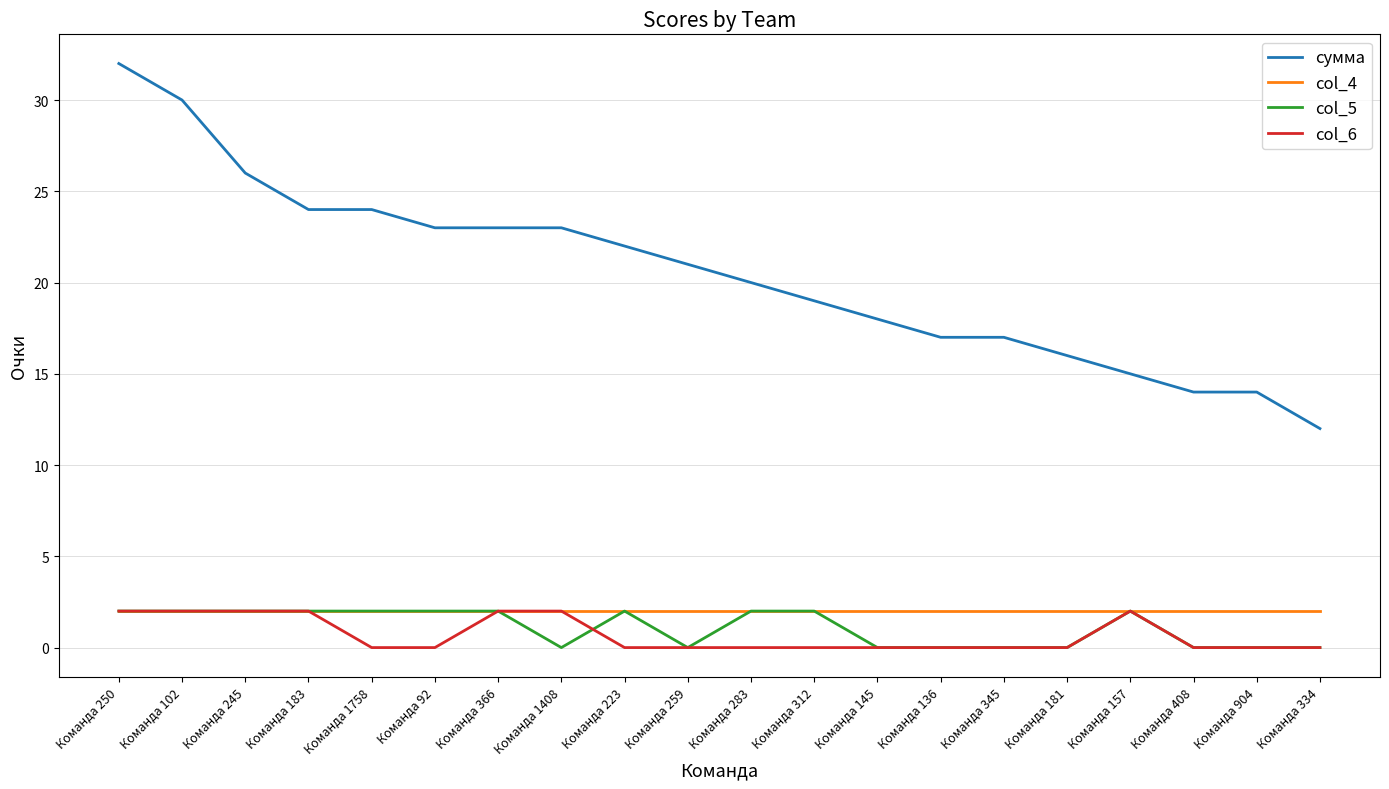

The value of сумма at Команда 334 is 12. True or false?

True